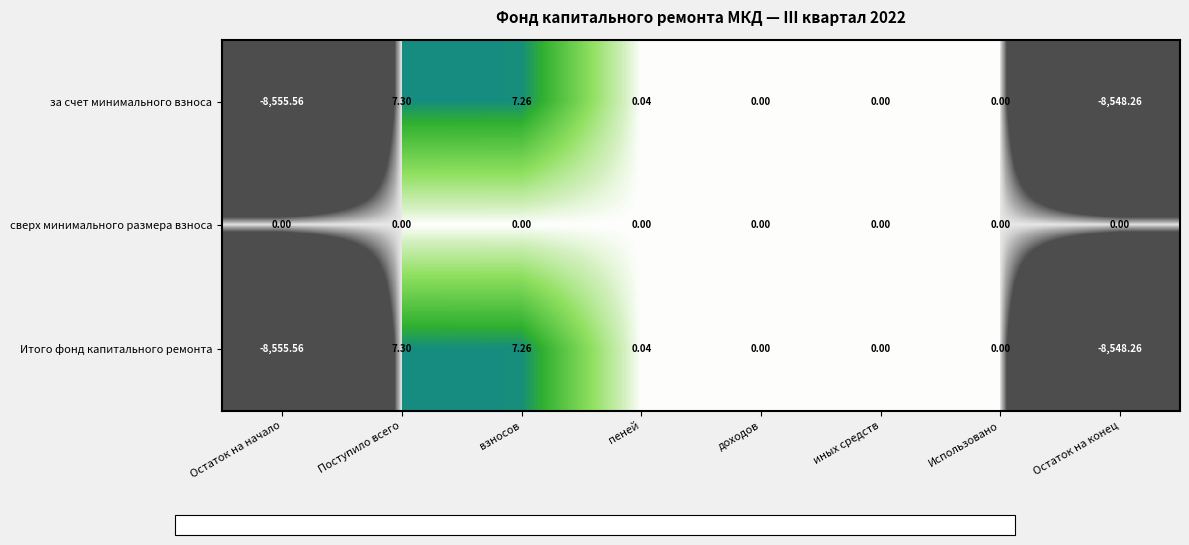

At which category is the sum across all series the highest?

Поступило всего